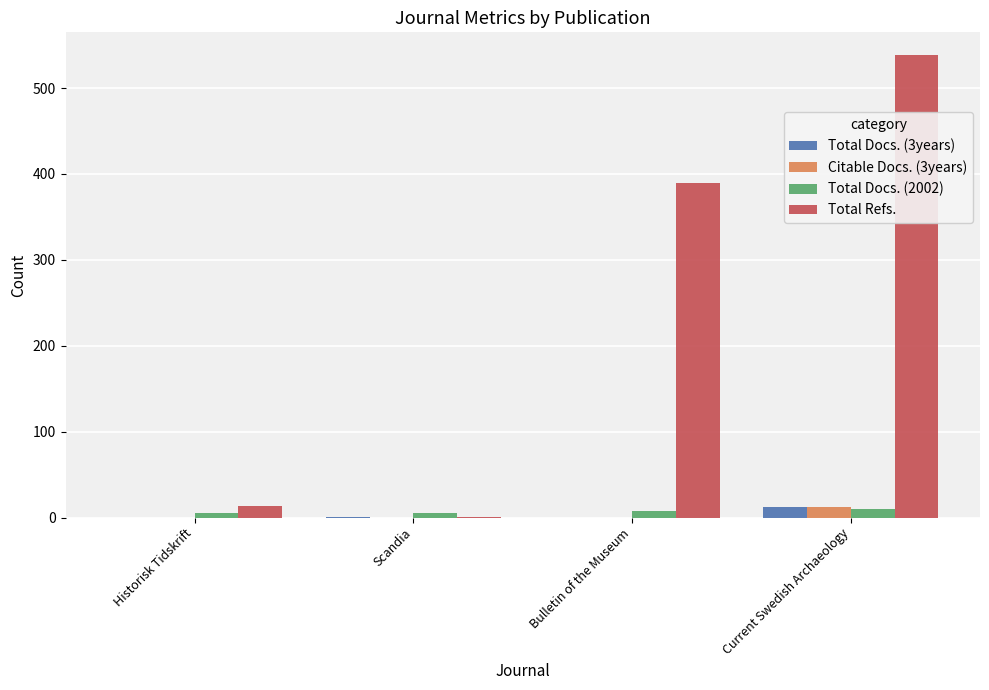

What is the sum of all Total Docs. (2002) values?

28